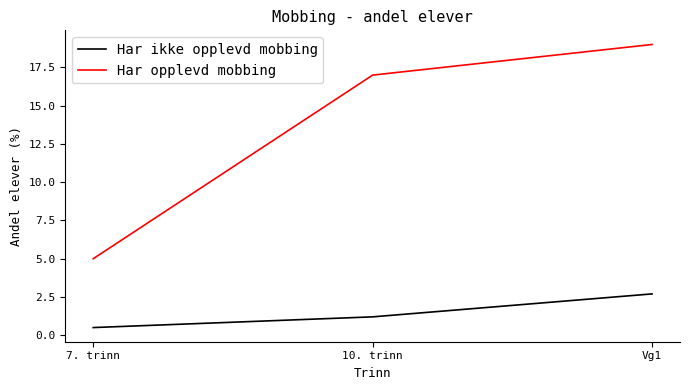

The Har opplevd mobbing series shows 28.8 at 10. trinn. True or false?

False